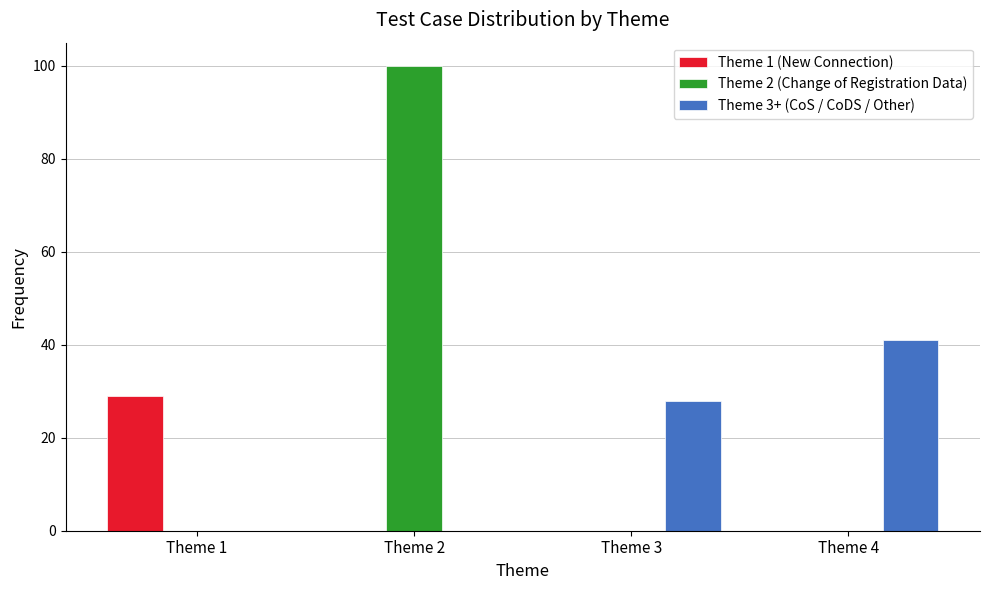

Reading right to left, list all the values displayed in this chart.

Theme 1 (New Connection): Theme 4=0	Theme 3=0	Theme 2=0	Theme 1=29
Theme 2 (Change of Registration Data): Theme 4=0	Theme 3=0	Theme 2=100	Theme 1=0
Theme 3+ (CoS / CoDS / Other): Theme 4=41	Theme 3=28	Theme 2=0	Theme 1=0